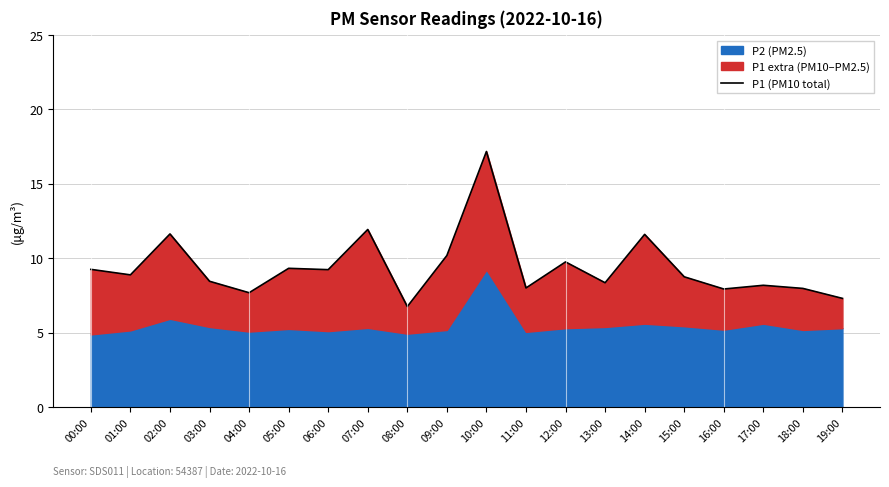

The value at 02:00 is 5.4. True or false?

False